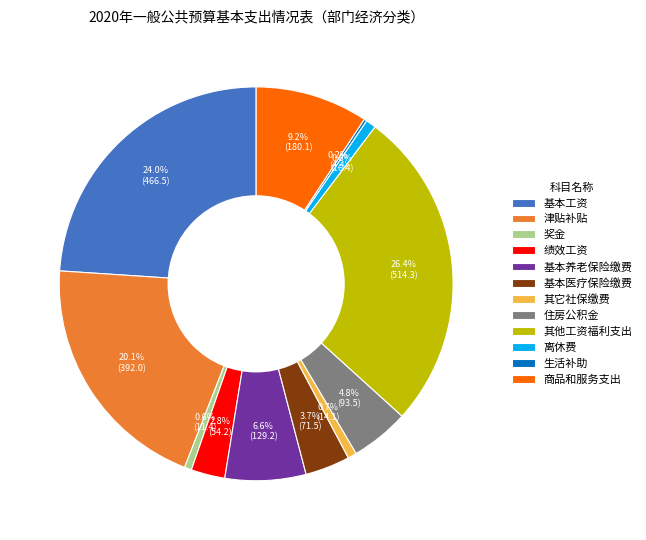

The 基本医疗保险缴费 slice represents 4% of the pie. True or false?

True